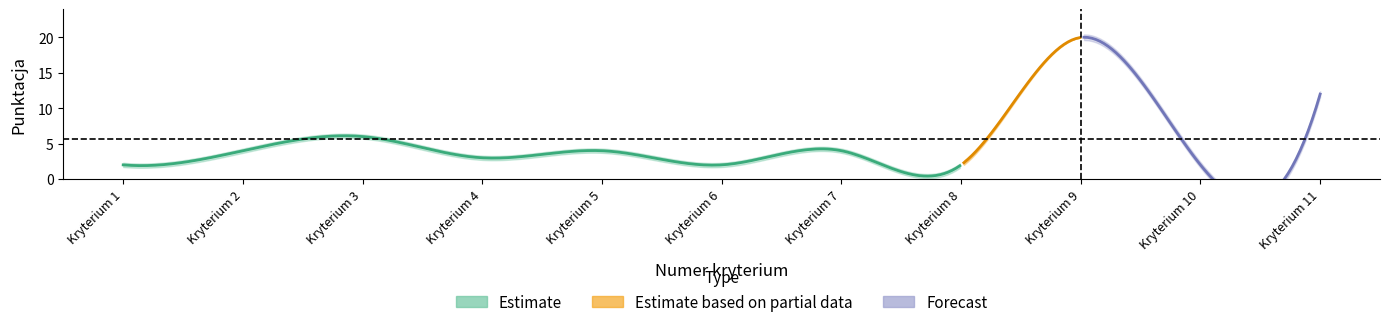

What is the maximum value for Max punktacja?

20